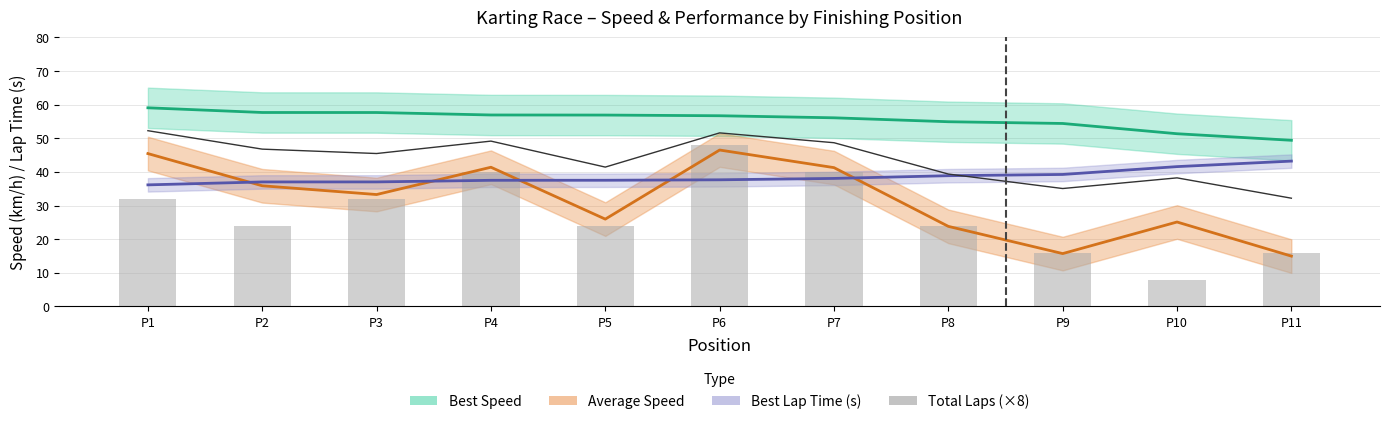

How many bars are there in total?

11